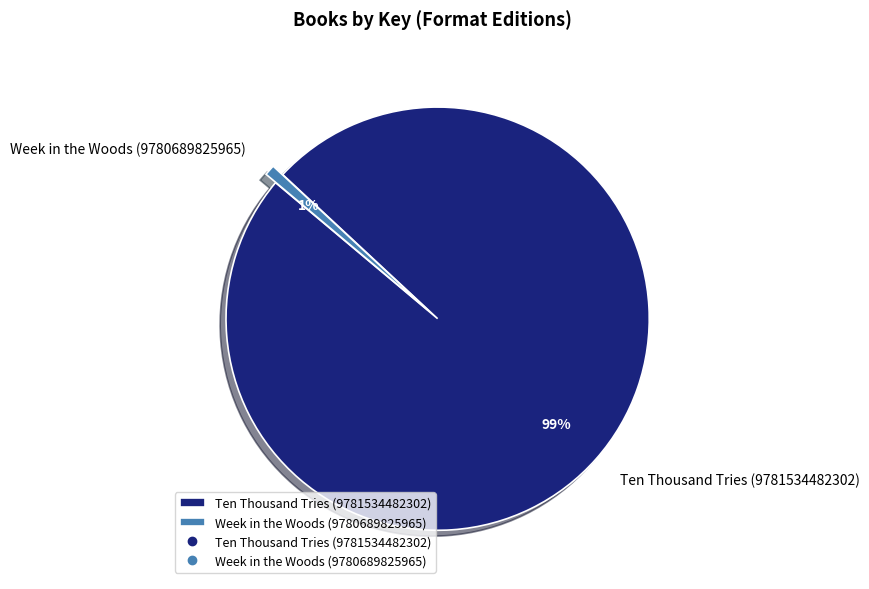

Rank the categories by value from highest to lowest.

Ten Thousand Tries (9781534482302), Week in the Woods (9780689825965)